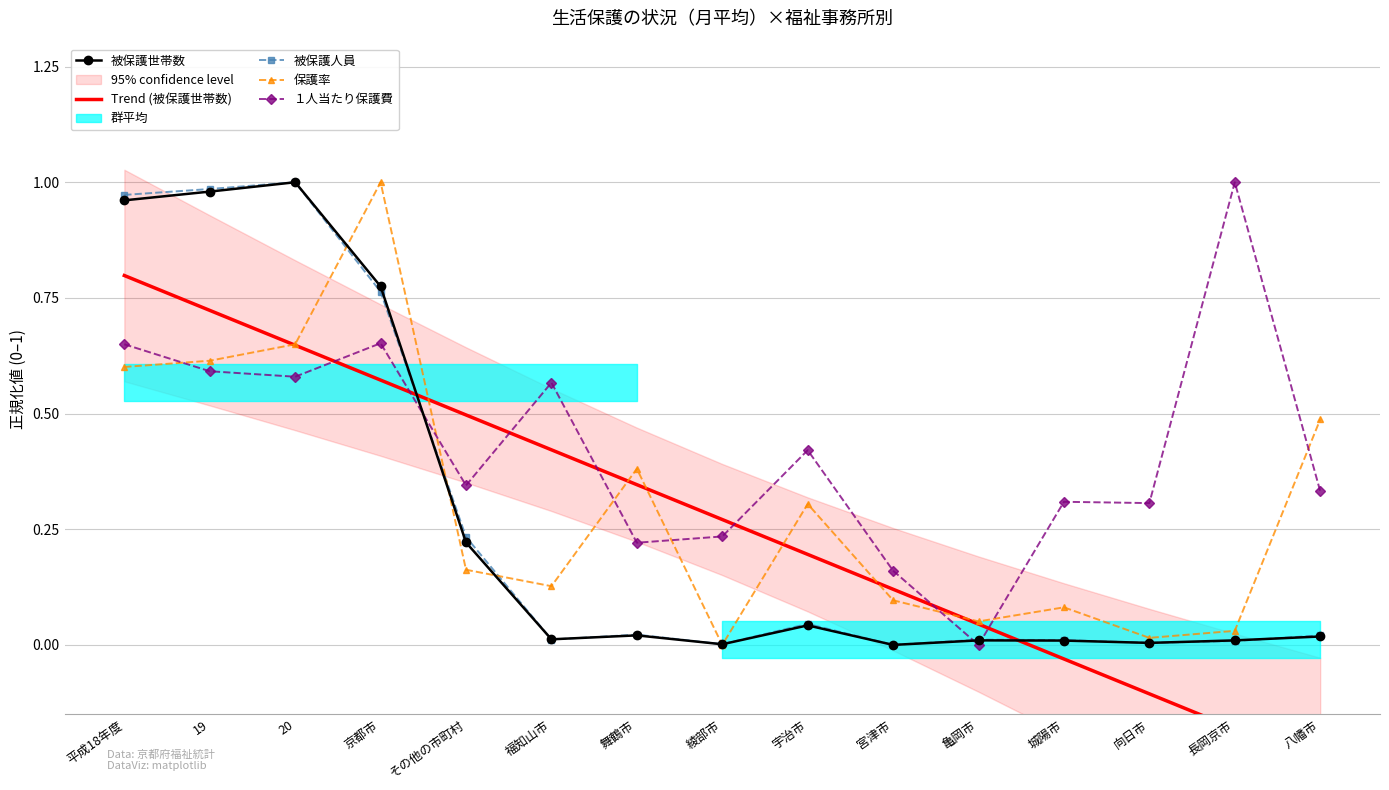

Reading left to right, list all the values displayed in this chart.

被保護世帯数: 1.0	1.0	1.0	0.8	0.2	0.0	0.0	0.0	0.0	0.0	0.0	0.0	0.0	0.0	0.0
Trend (被保護世帯数): 0.8	0.7	0.6	0.6	0.5	0.4	0.3	0.3	0.2	0.1	0.0	-0.0	-0.1	-0.2	-0.3
被保護人員: 1.0	1.0	1.0	0.8	0.2	0.0	0.0	0.0	0.0	0.0	0.0	0.0	0.0	0.0	0.0
保護率: 0.6	0.6	0.6	1.0	0.2	0.1	0.4	0.0	0.3	0.1	0.1	0.1	0.0	0.0	0.5
１人当たり保護費: 0.6	0.6	0.6	0.7	0.3	0.6	0.2	0.2	0.4	0.2	0.0	0.3	0.3	1.0	0.3